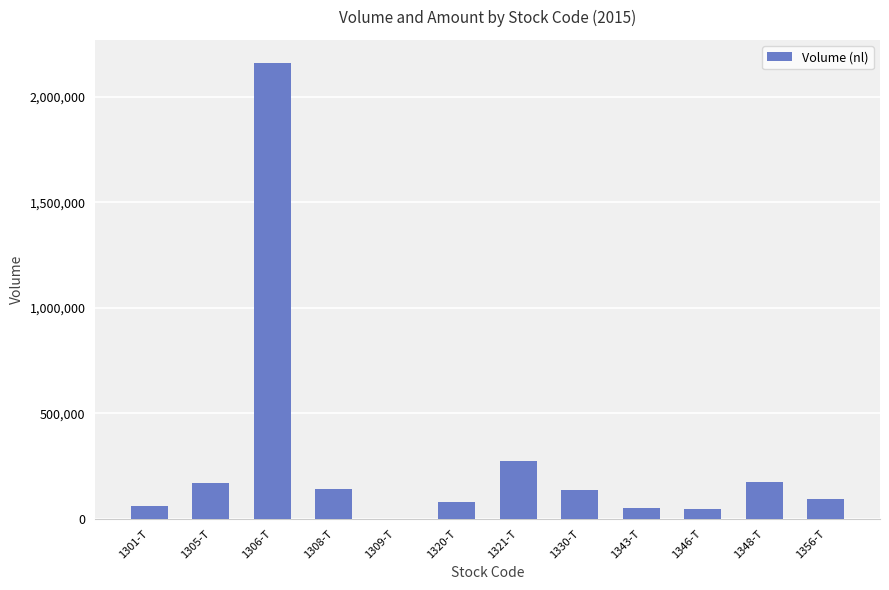

The chart shows a value of 136180 at 1330-T. True or false?

True